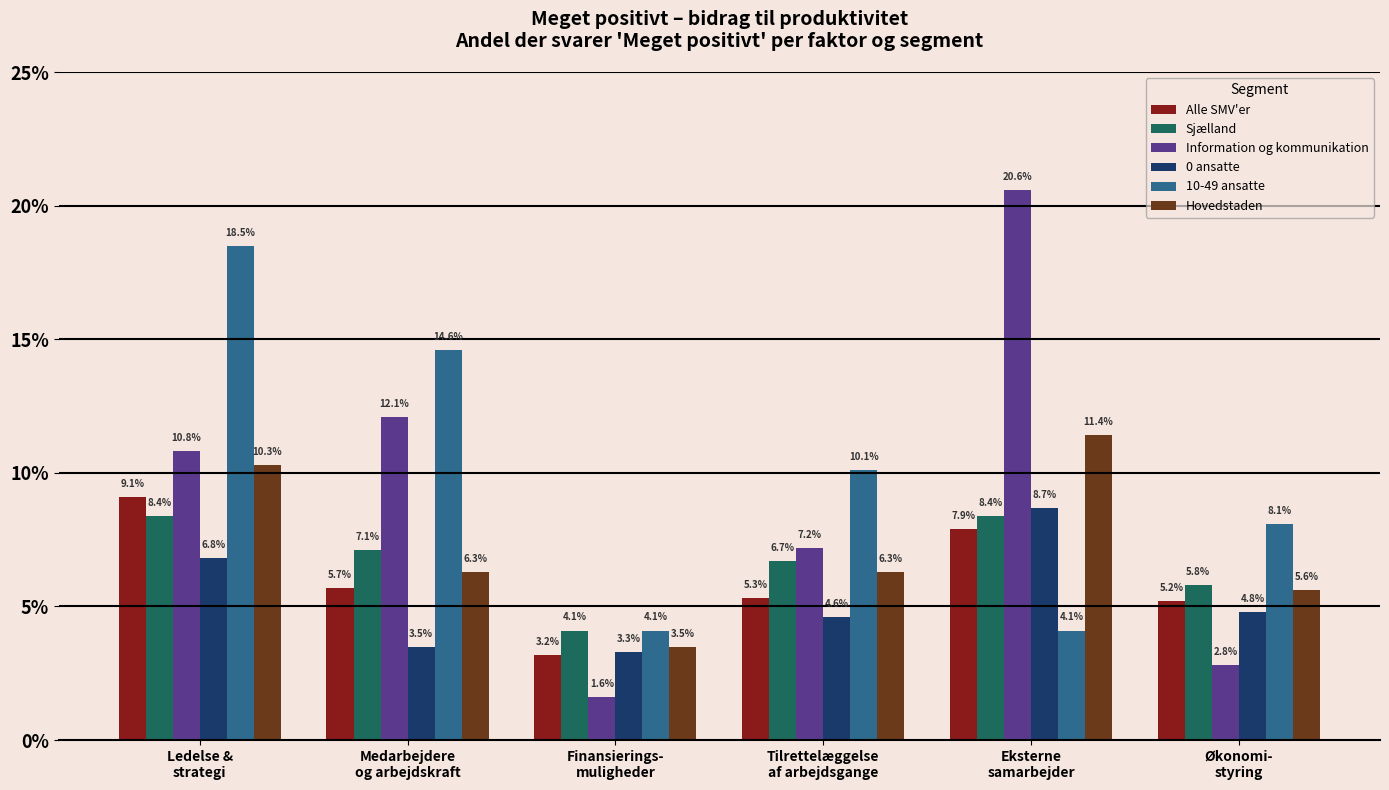

Are the bars grouped side by side (vs. stacked)?

Yes